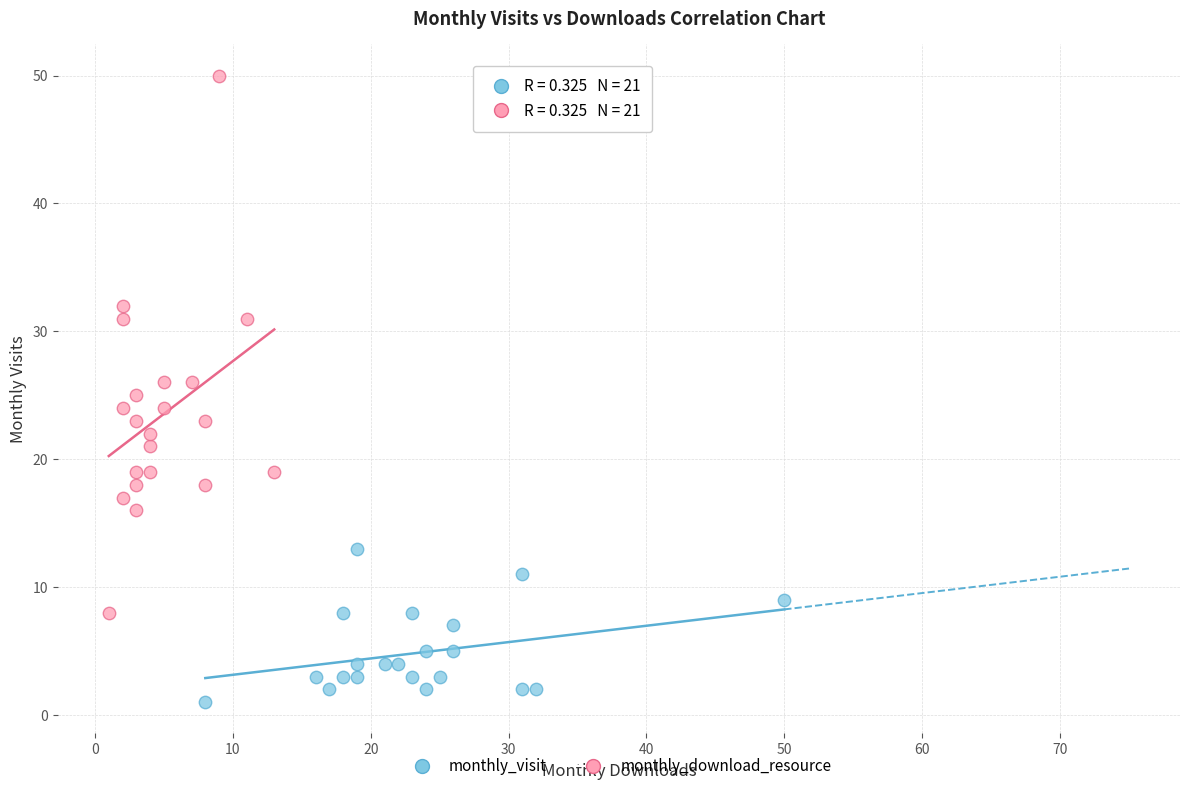

Which series reaches the minimum Y coordinate?

monthly_visit